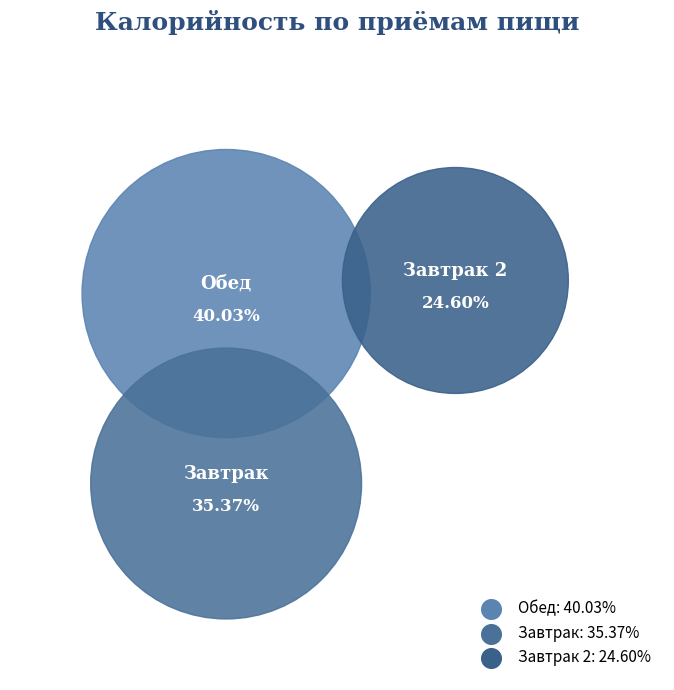

Does Обед account for over 50% of the chart?

No